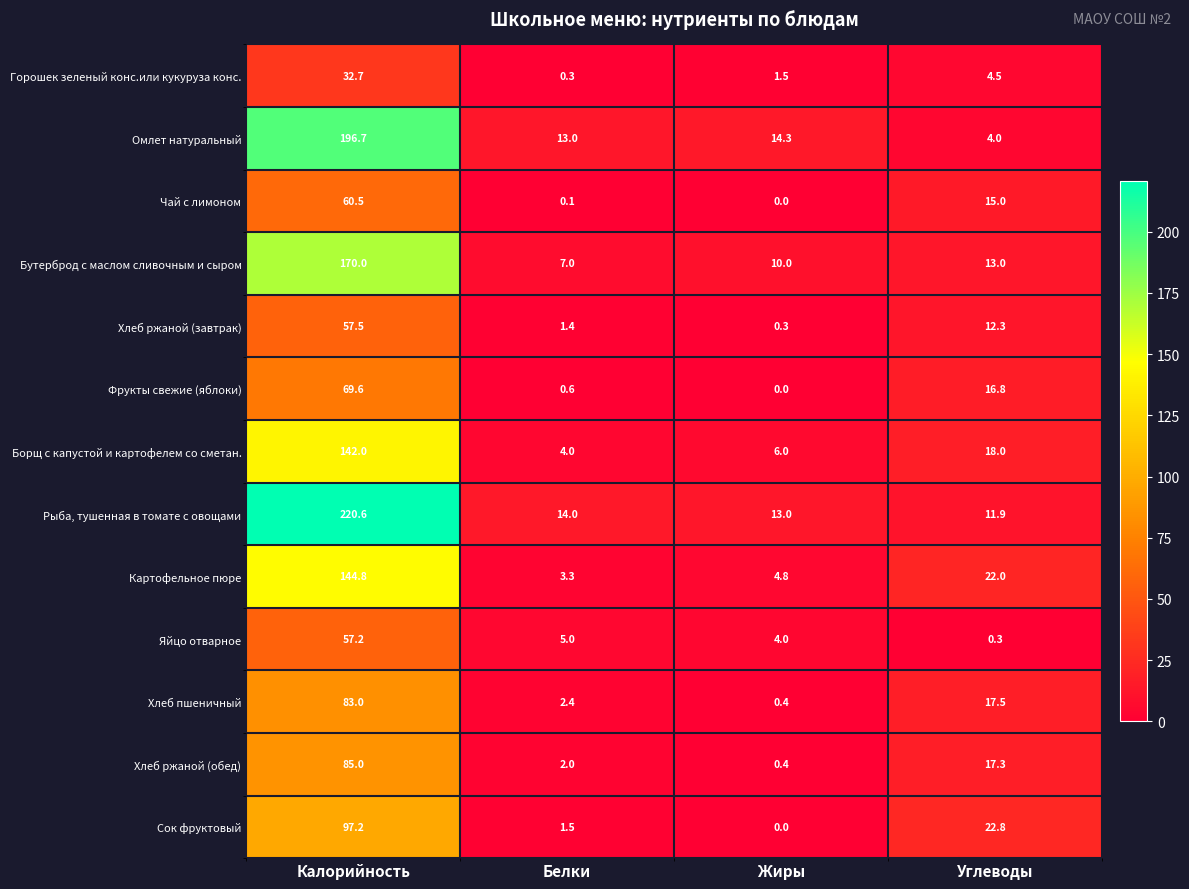

At which category is the sum across all series the highest?

Калорийность